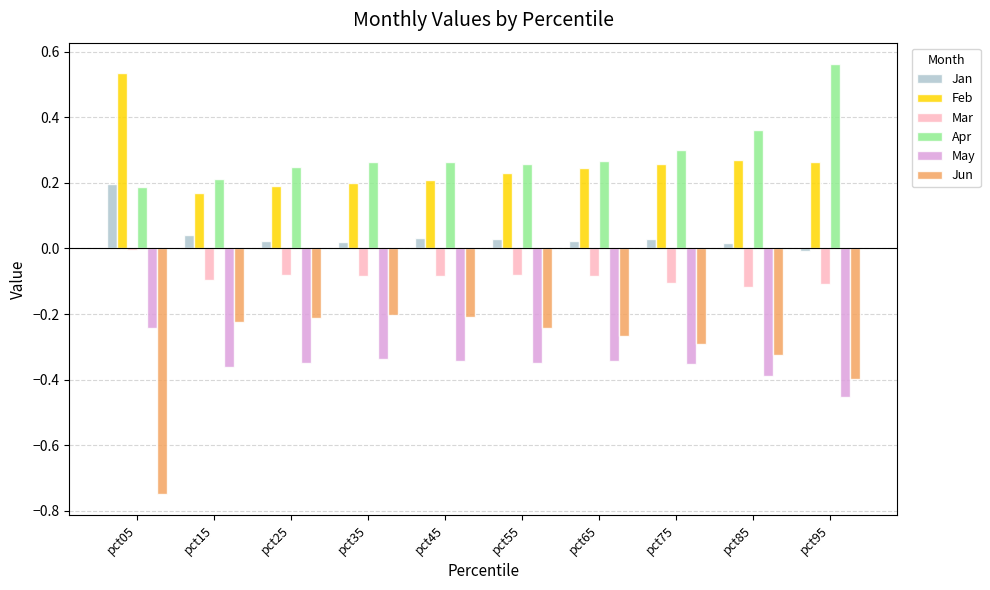

Does the chart contain any negative values?

Yes